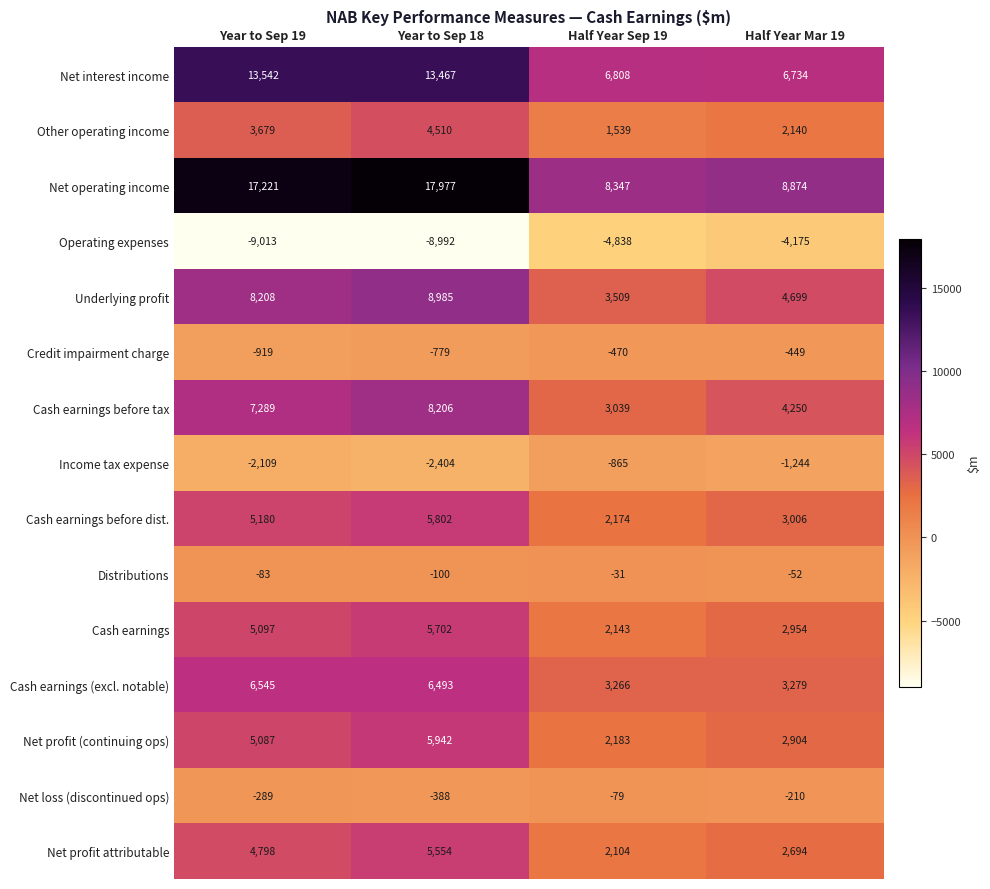

Which series has the widest spread of values?

Net operating income